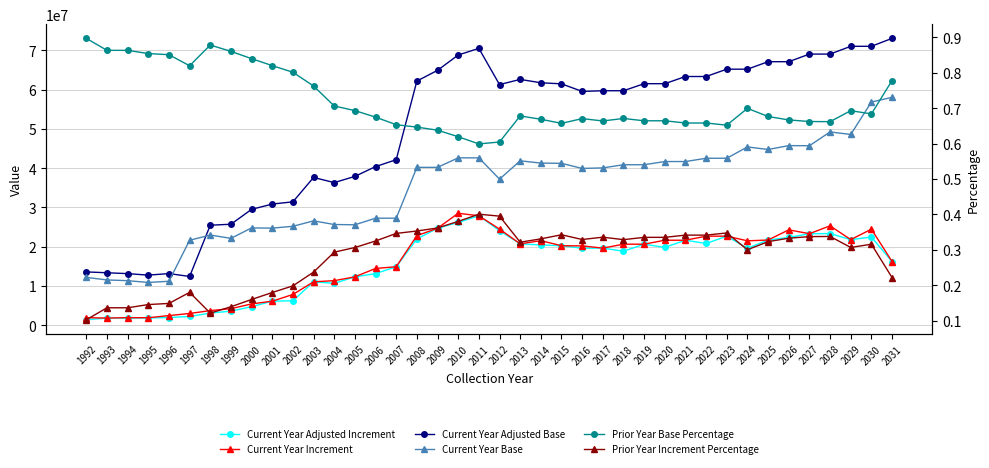

The Current Year Adjusted Base series shows 63370968.5 at 2022. True or false?

True